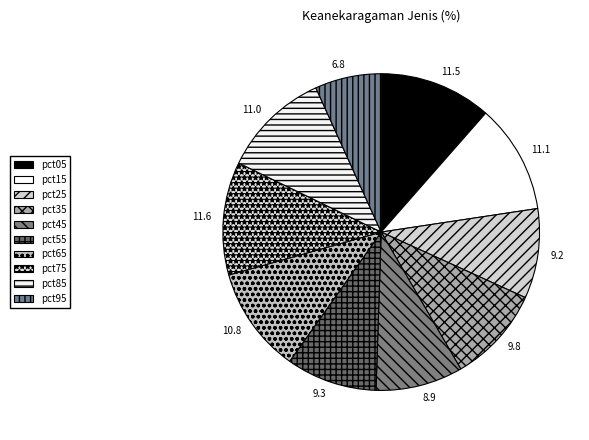

Is it true that pct55 is 9% of the pie?

True